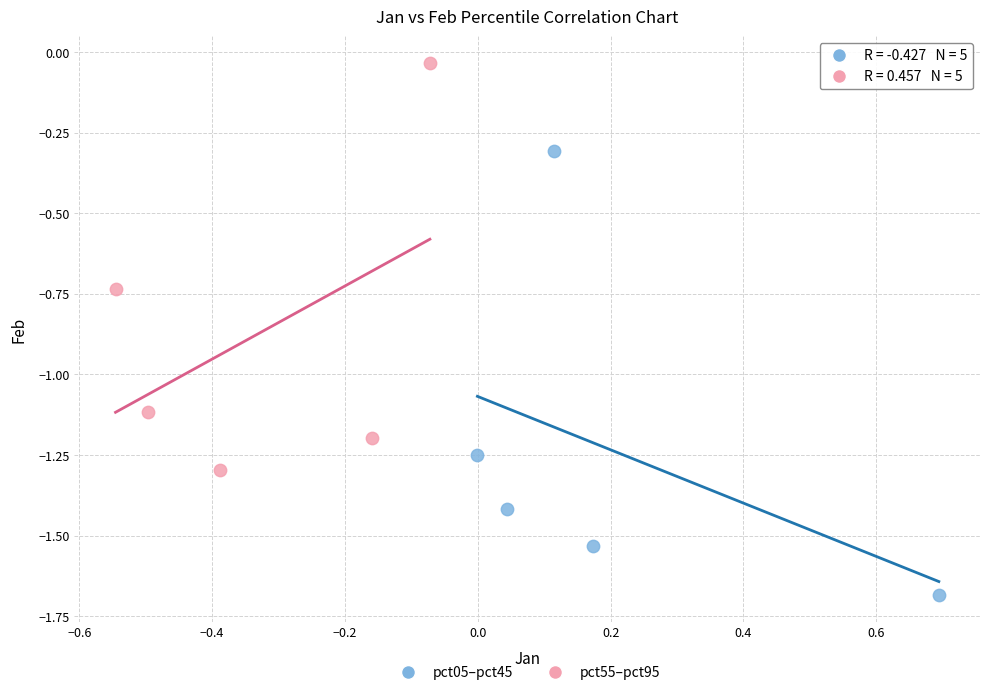

Which series reaches the maximum Y coordinate?

pct55–pct95